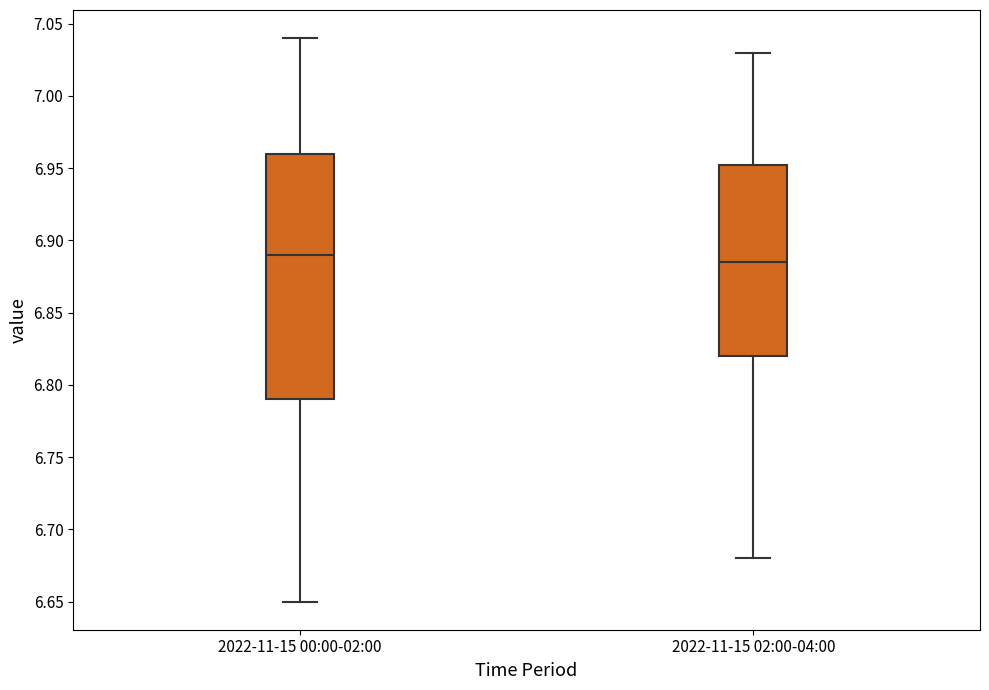

Which box's median line is the highest?

2022-11-15 00:00-02:00